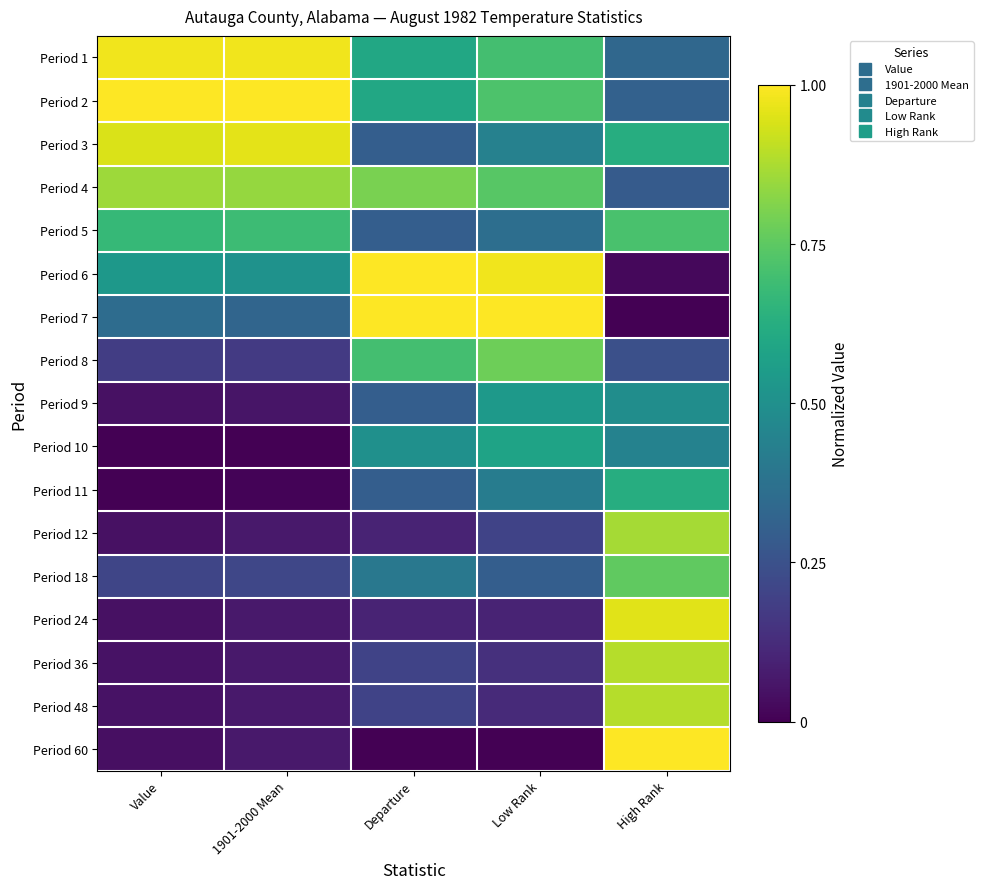

Reading left to right, extract all data points from this chart.

Period 1: Value=1.0	1901-2000 Mean=1.0	Departure=0.6	Low Rank=0.7	High Rank=0.3
Period 2: Value=1.0	1901-2000 Mean=1.0	Departure=0.6	Low Rank=0.7	High Rank=0.3
Period 3: Value=0.9	1901-2000 Mean=1.0	Departure=0.3	Low Rank=0.4	High Rank=0.6
Period 4: Value=0.9	1901-2000 Mean=0.8	Departure=0.8	Low Rank=0.7	High Rank=0.3
Period 5: Value=0.7	1901-2000 Mean=0.7	Departure=0.3	Low Rank=0.4	High Rank=0.7
Period 6: Value=0.5	1901-2000 Mean=0.5	Departure=1.0	Low Rank=1.0	High Rank=0.0
Period 7: Value=0.4	1901-2000 Mean=0.3	Departure=1.0	Low Rank=1.0	High Rank=0.0
Period 8: Value=0.2	1901-2000 Mean=0.2	Departure=0.7	Low Rank=0.8	High Rank=0.2
Period 9: Value=0.0	1901-2000 Mean=0.1	Departure=0.3	Low Rank=0.5	High Rank=0.5
Period 10: Value=0.0	1901-2000 Mean=0.0	Departure=0.5	Low Rank=0.6	High Rank=0.4
Period 11: Value=0.0	1901-2000 Mean=0.0	Departure=0.3	Low Rank=0.4	High Rank=0.6
Period 12: Value=0.0	1901-2000 Mean=0.1	Departure=0.1	Low Rank=0.2	High Rank=0.9
Period 18: Value=0.2	1901-2000 Mean=0.2	Departure=0.4	Low Rank=0.3	High Rank=0.8
Period 24: Value=0.0	1901-2000 Mean=0.1	Departure=0.1	Low Rank=0.1	High Rank=1.0
Period 36: Value=0.1	1901-2000 Mean=0.1	Departure=0.2	Low Rank=0.1	High Rank=0.9
Period 48: Value=0.1	1901-2000 Mean=0.1	Departure=0.2	Low Rank=0.1	High Rank=0.9
Period 60: Value=0.0	1901-2000 Mean=0.1	Departure=0.0	Low Rank=0.0	High Rank=1.0